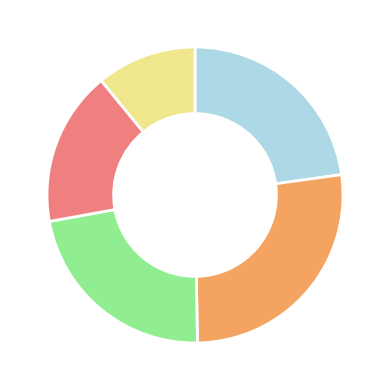

How many segments does this pie chart have?

5